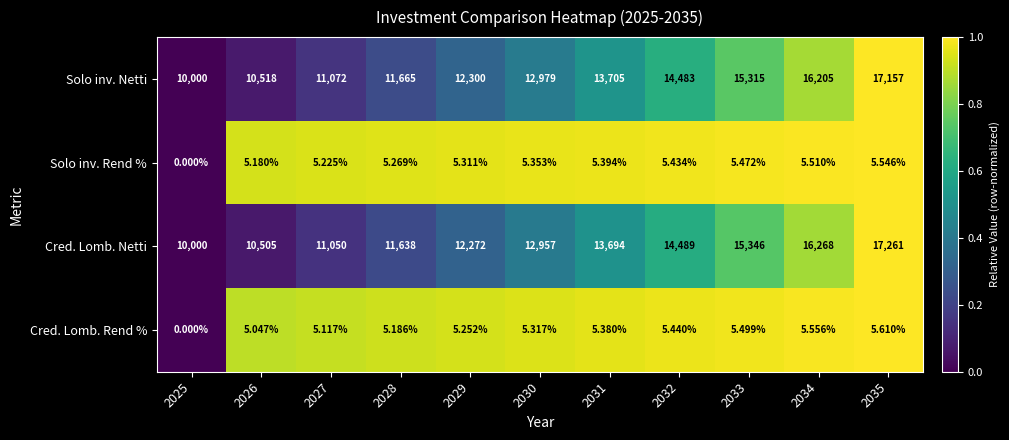

Which series changed the most between 2031 and 2032?

Cred. Lomb. Netti